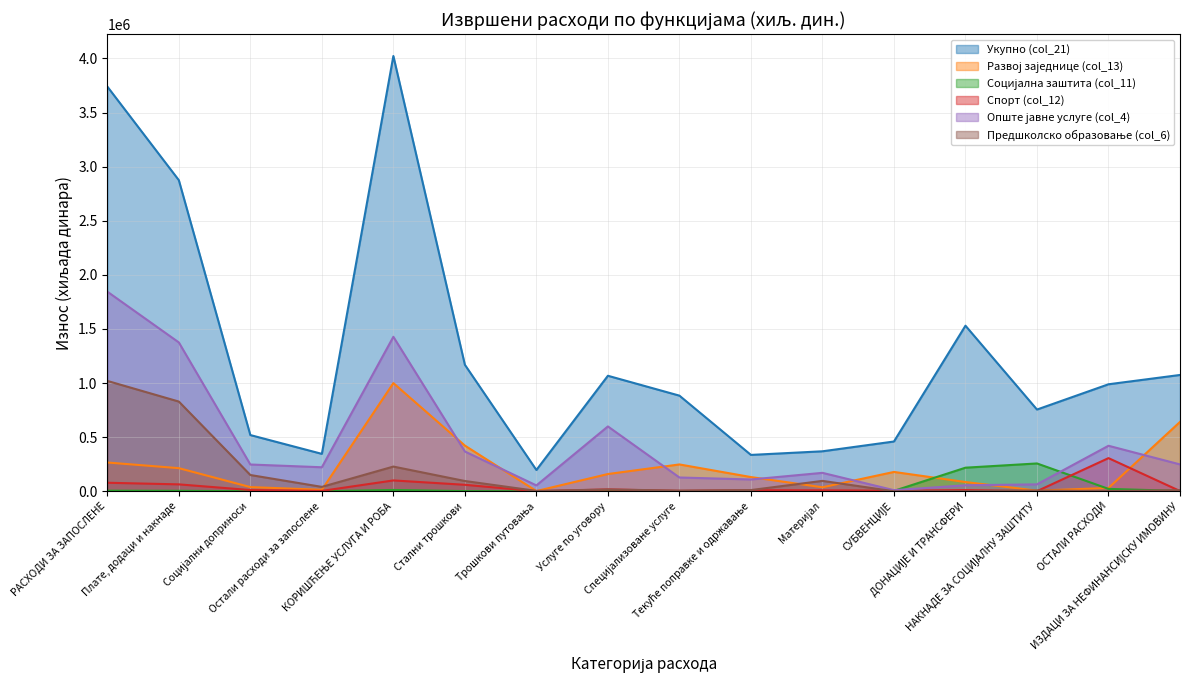

What is the sum of all Предшколско образовање (col_6) values?

2516195